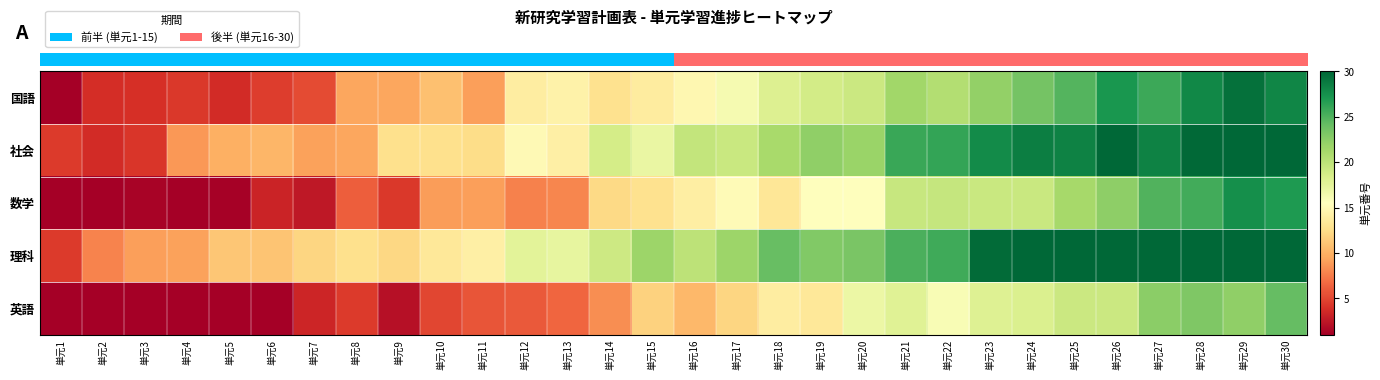

What is the difference between the highest and lowest values at 単元21?

8.0